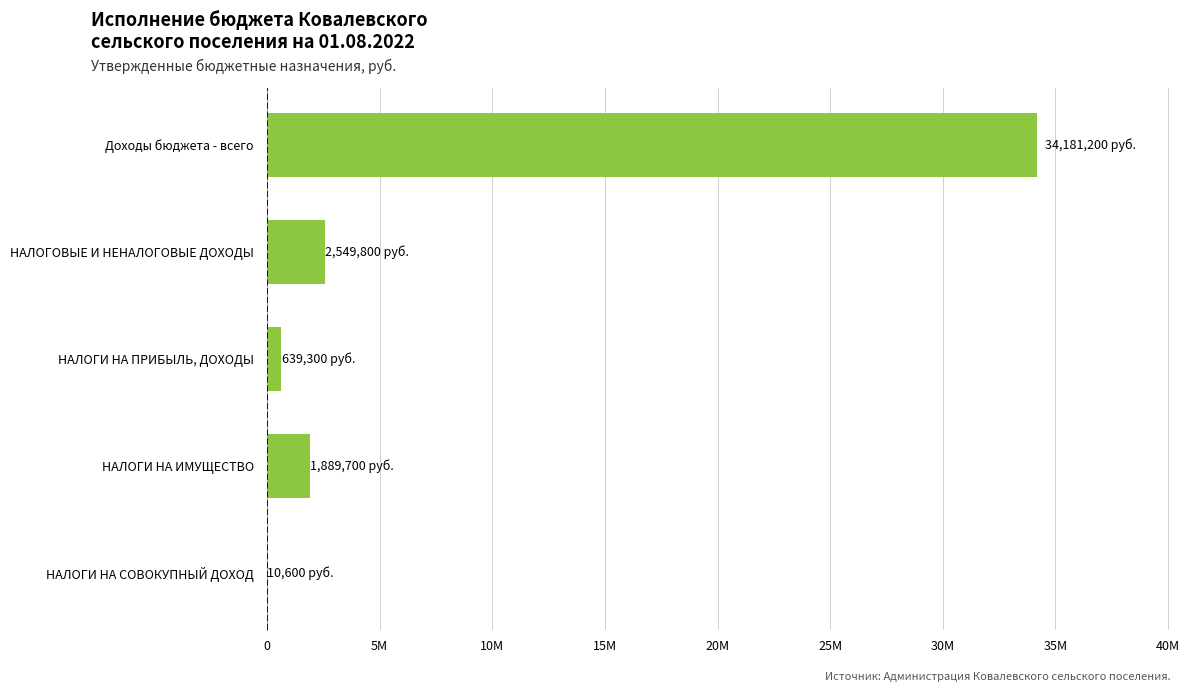

Are the bars horizontal?

Yes